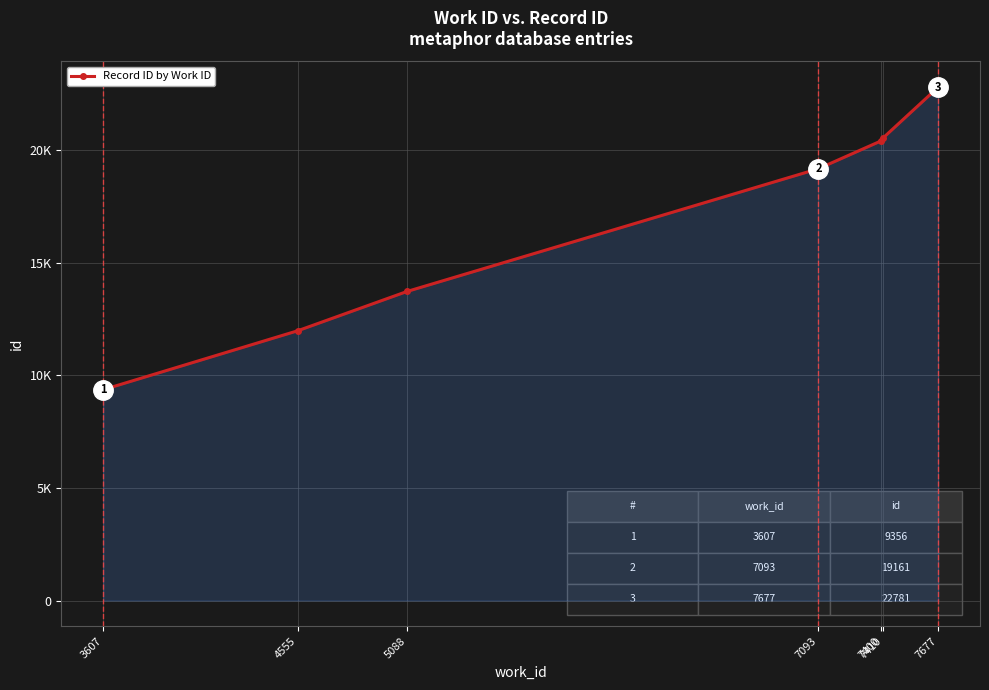

Does the chart have visible grid lines?

Yes